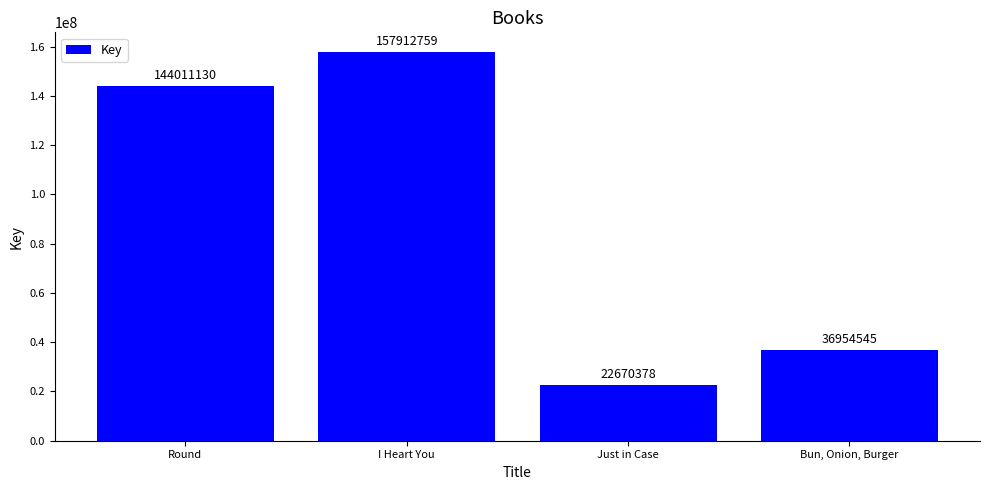

Are the bars horizontal?

No